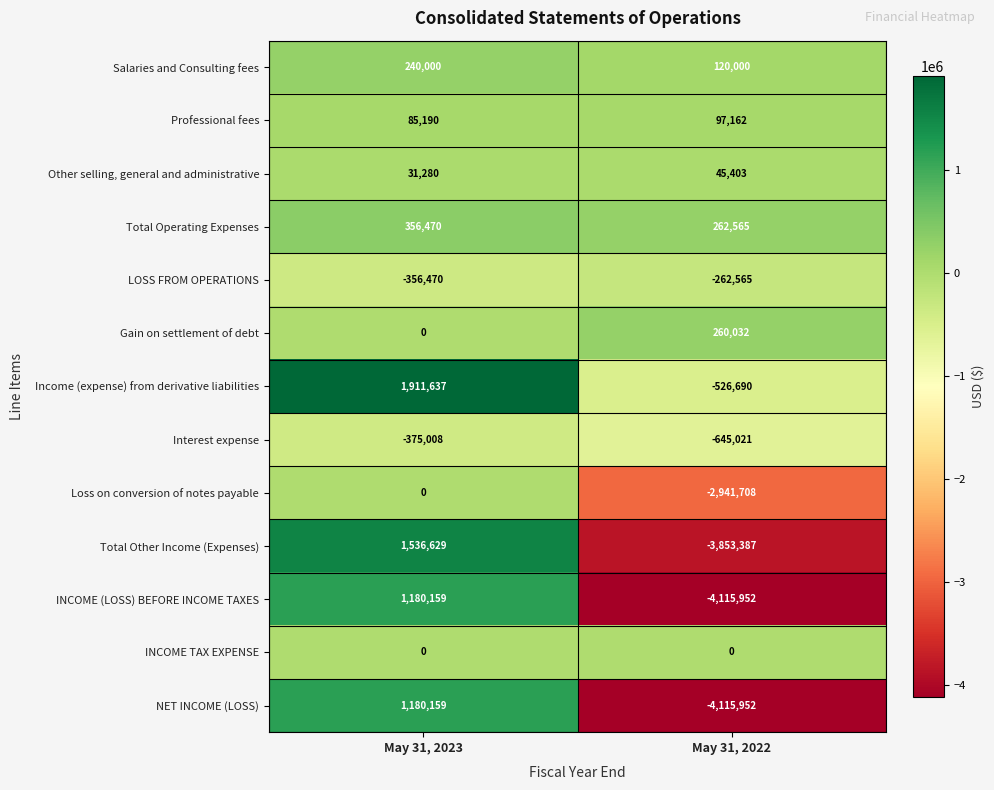

What is the maximum value for LOSS FROM OPERATIONS?

-262565